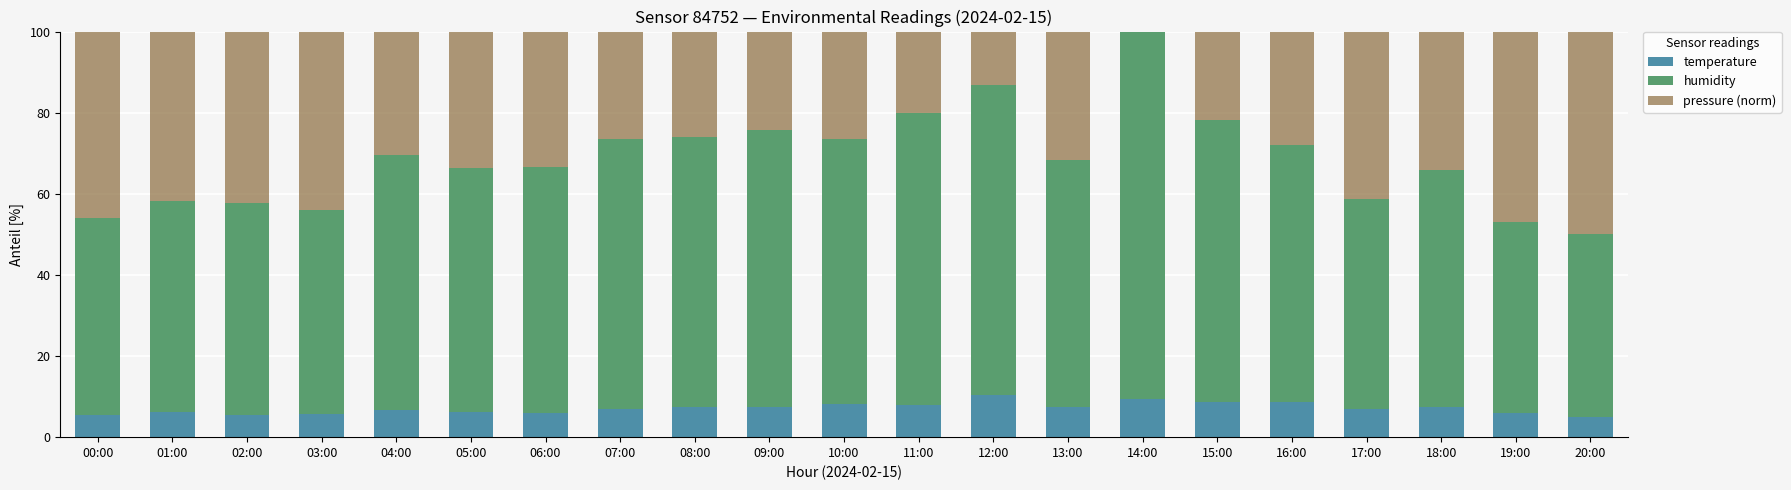

The value of temperature at 11:00 is 7.8. True or false?

True